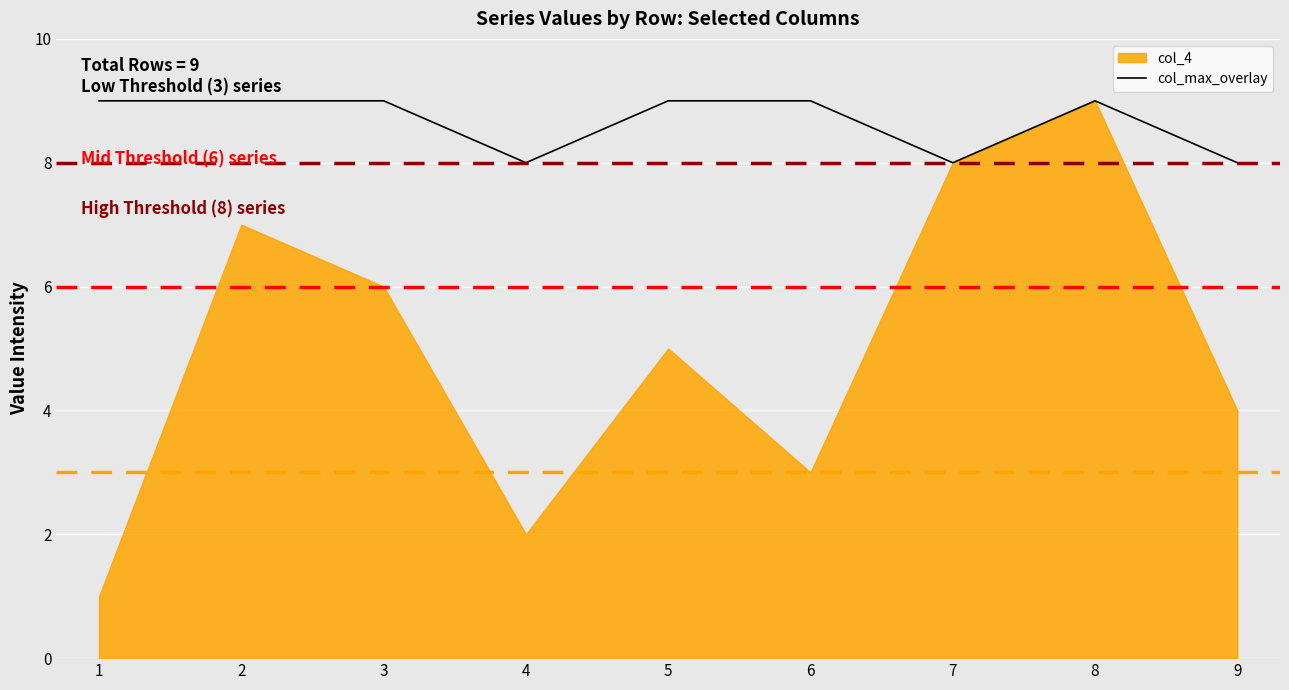

Is it true that col_max_overlay equals 6 at 3?

False